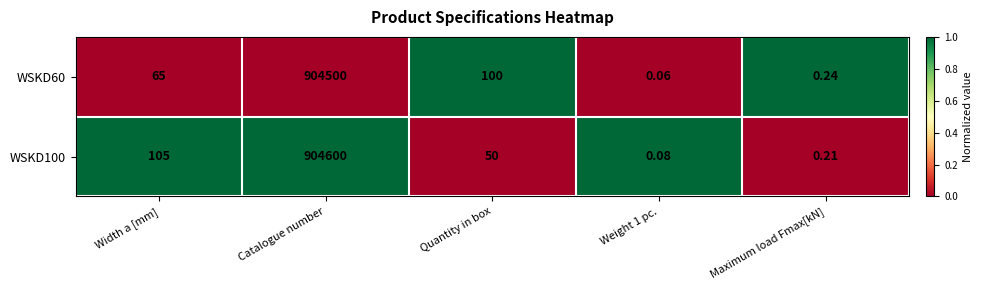

Which label corresponds to the largest value in the chart?

Catalogue number